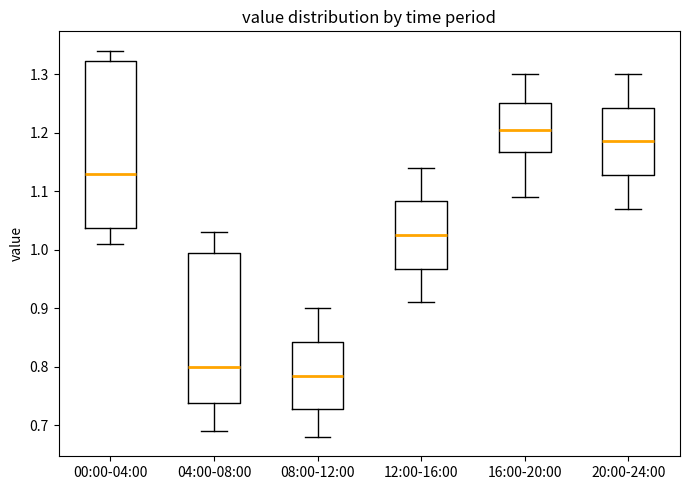

Reading left to right, transcribe this box plot: for each box, give where its median line is, the range the box spans, and where its two whiskers end, as read against the y-axis. The values are not printed on the chart, so give them approximately, as read against the axis.

00:00-04:00: median 1.13, box 1.04 to 1.32, whiskers 1.01 to 1.34
04:00-08:00: median 0.80, box 0.74 to 1.00, whiskers 0.69 to 1.03
08:00-12:00: median 0.79, box 0.73 to 0.84, whiskers 0.68 to 0.90
12:00-16:00: median 1.03, box 0.97 to 1.08, whiskers 0.91 to 1.14
16:00-20:00: median 1.21, box 1.17 to 1.25, whiskers 1.09 to 1.30
20:00-24:00: median 1.19, box 1.13 to 1.24, whiskers 1.07 to 1.30